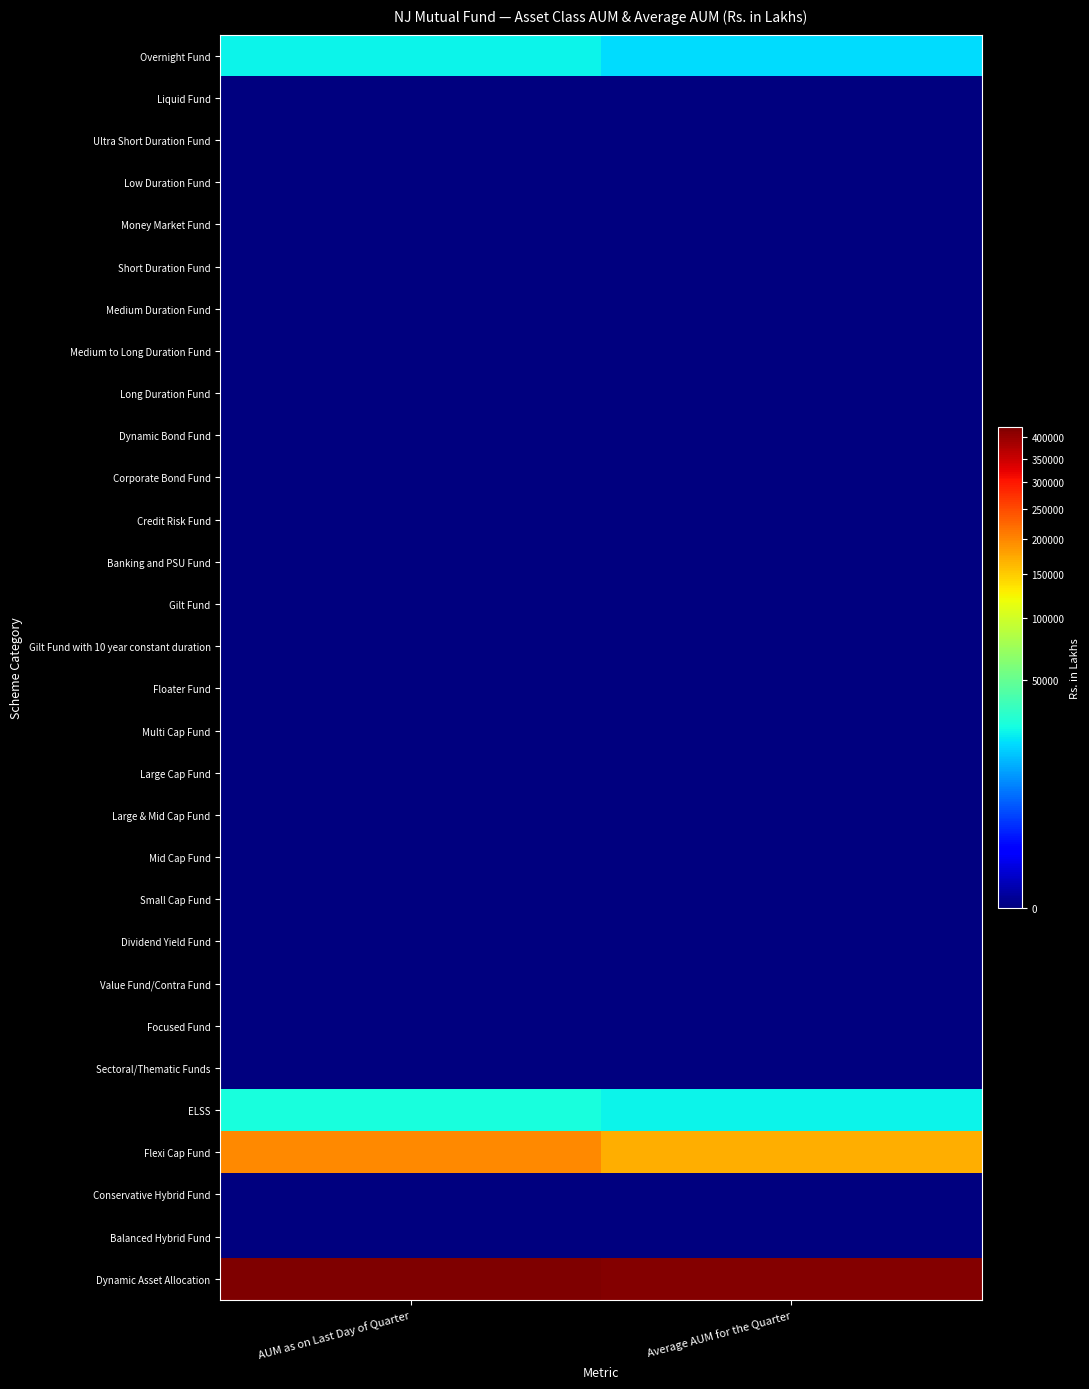

Reading left to right, transcribe all the data shown in this chart.

Overnight Fund: AUM as on Last Day of Quarter=23970.2	Average AUM for the Quarter=19926.8
Liquid Fund: AUM as on Last Day of Quarter=0.0	Average AUM for the Quarter=0.0
Ultra Short Duration Fund: AUM as on Last Day of Quarter=0.0	Average AUM for the Quarter=0.0
Low Duration Fund: AUM as on Last Day of Quarter=0.0	Average AUM for the Quarter=0.0
Money Market Fund: AUM as on Last Day of Quarter=0.0	Average AUM for the Quarter=0.0
Short Duration Fund: AUM as on Last Day of Quarter=0.0	Average AUM for the Quarter=0.0
Medium Duration Fund: AUM as on Last Day of Quarter=0.0	Average AUM for the Quarter=0.0
Medium to Long Duration Fund: AUM as on Last Day of Quarter=0.0	Average AUM for the Quarter=0.0
Long Duration Fund: AUM as on Last Day of Quarter=0.0	Average AUM for the Quarter=0.0
Dynamic Bond Fund: AUM as on Last Day of Quarter=0.0	Average AUM for the Quarter=0.0
Corporate Bond Fund: AUM as on Last Day of Quarter=0.0	Average AUM for the Quarter=0.0
Credit Risk Fund: AUM as on Last Day of Quarter=0.0	Average AUM for the Quarter=0.0
Banking and PSU Fund: AUM as on Last Day of Quarter=0.0	Average AUM for the Quarter=0.0
Gilt Fund: AUM as on Last Day of Quarter=0.0	Average AUM for the Quarter=0.0
Gilt Fund with 10 year constant duration: AUM as on Last Day of Quarter=0.0	Average AUM for the Quarter=0.0
Floater Fund: AUM as on Last Day of Quarter=0.0	Average AUM for the Quarter=0.0
Multi Cap Fund: AUM as on Last Day of Quarter=0.0	Average AUM for the Quarter=0.0
Large Cap Fund: AUM as on Last Day of Quarter=0.0	Average AUM for the Quarter=0.0
Large & Mid Cap Fund: AUM as on Last Day of Quarter=0.0	Average AUM for the Quarter=0.0
Mid Cap Fund: AUM as on Last Day of Quarter=0.0	Average AUM for the Quarter=0.0
Small Cap Fund: AUM as on Last Day of Quarter=0.0	Average AUM for the Quarter=0.0
Dividend Yield Fund: AUM as on Last Day of Quarter=0.0	Average AUM for the Quarter=0.0
Value Fund/Contra Fund: AUM as on Last Day of Quarter=0.0	Average AUM for the Quarter=0.0
Focused Fund: AUM as on Last Day of Quarter=0.0	Average AUM for the Quarter=0.0
Sectoral/Thematic Funds: AUM as on Last Day of Quarter=0.0	Average AUM for the Quarter=0.0
ELSS: AUM as on Last Day of Quarter=26769.1	Average AUM for the Quarter=24111.4
Flexi Cap Fund: AUM as on Last Day of Quarter=196477.6	Average AUM for the Quarter=170342.8
Conservative Hybrid Fund: AUM as on Last Day of Quarter=0.0	Average AUM for the Quarter=0.0
Balanced Hybrid Fund: AUM as on Last Day of Quarter=0.0	Average AUM for the Quarter=0.0
Dynamic Asset Allocation: AUM as on Last Day of Quarter=425551.5	Average AUM for the Quarter=417753.6